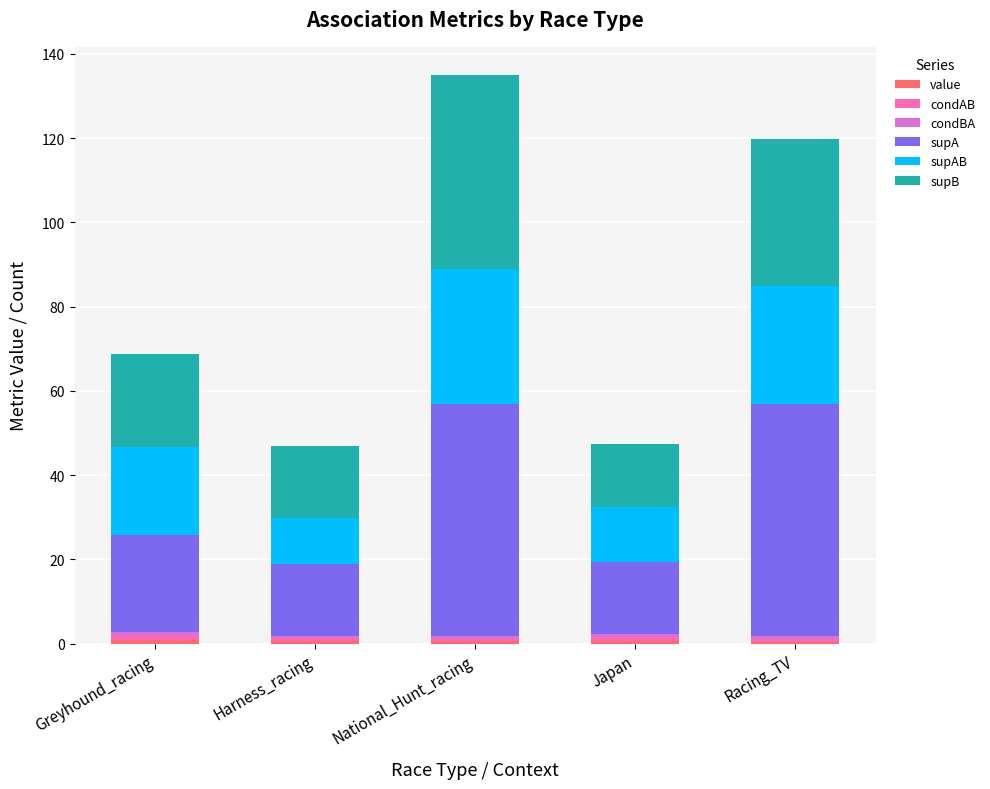

Are the bars horizontal?

No